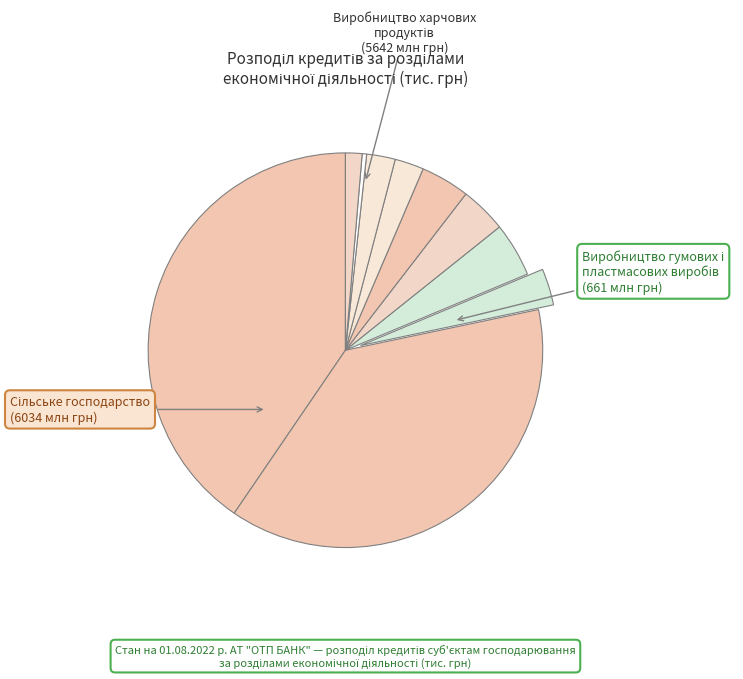

How many segments does this pie chart have?

10